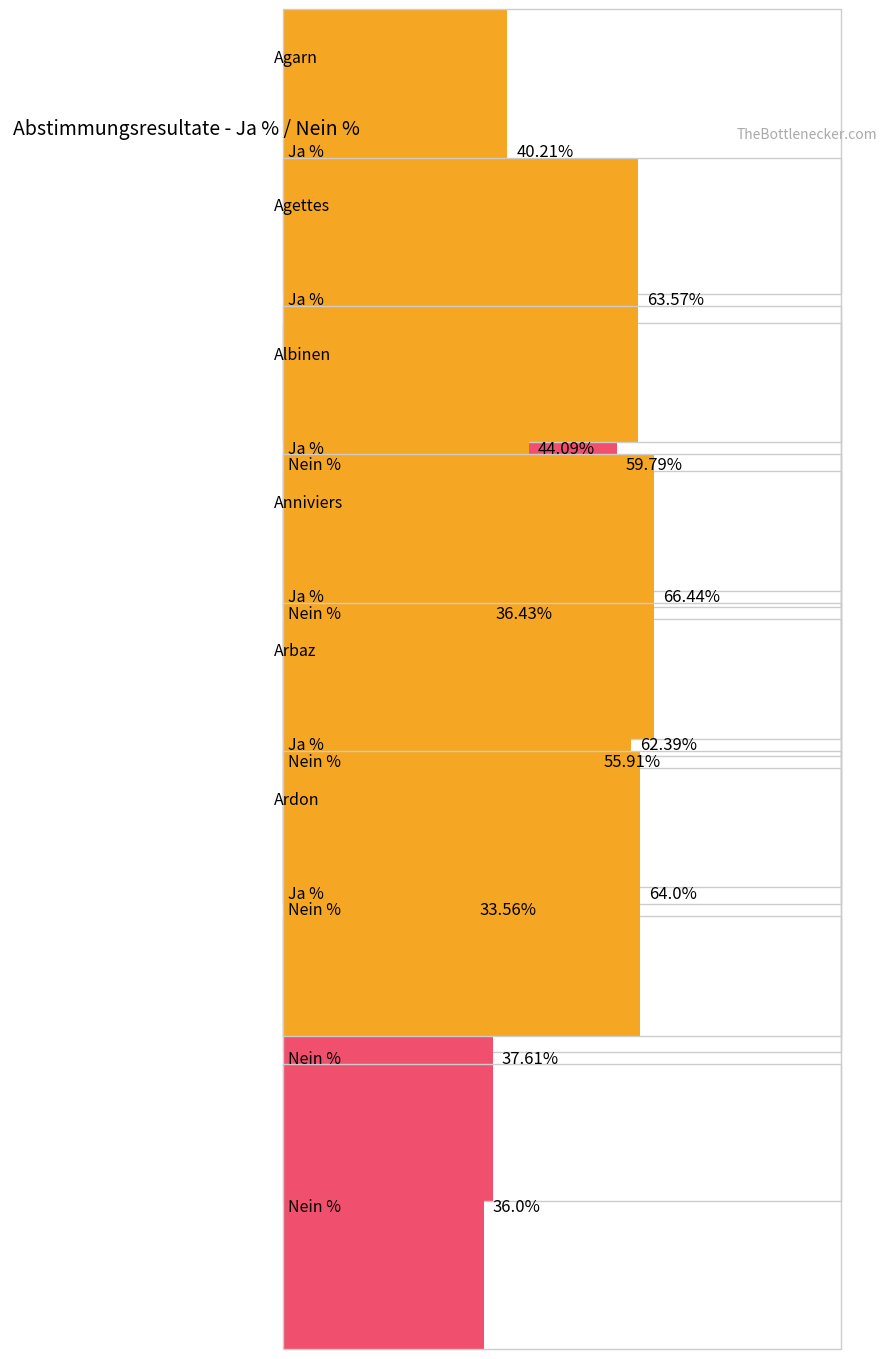

What are all the series names shown in the legend?

Ja %, Nein %